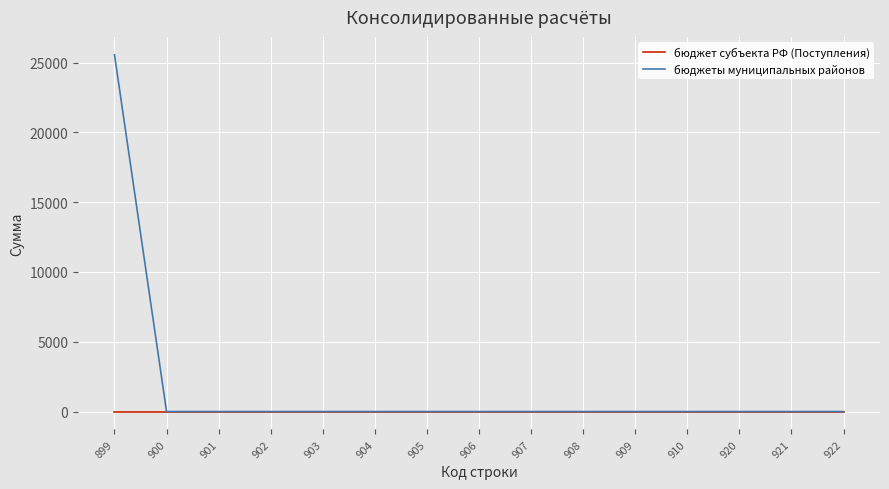

Reading left to right, what are all the values shown in this chart?

бюджет субъекта РФ (Поступления): 899=0.0	900=0.0	901=0.0	902=0.0	903=0.0	904=0.0	905=0.0	906=0.0	907=0.0	908=0.0	909=0.0	910=0.0	920=0.0	921=0.0	922=0.0
бюджеты муниципальных районов: 899=25561.8	900=0.0	901=0.0	902=0.0	903=0.0	904=0.0	905=0.0	906=0.0	907=0.0	908=0.0	909=0.0	910=0.0	920=0.0	921=0.0	922=0.0